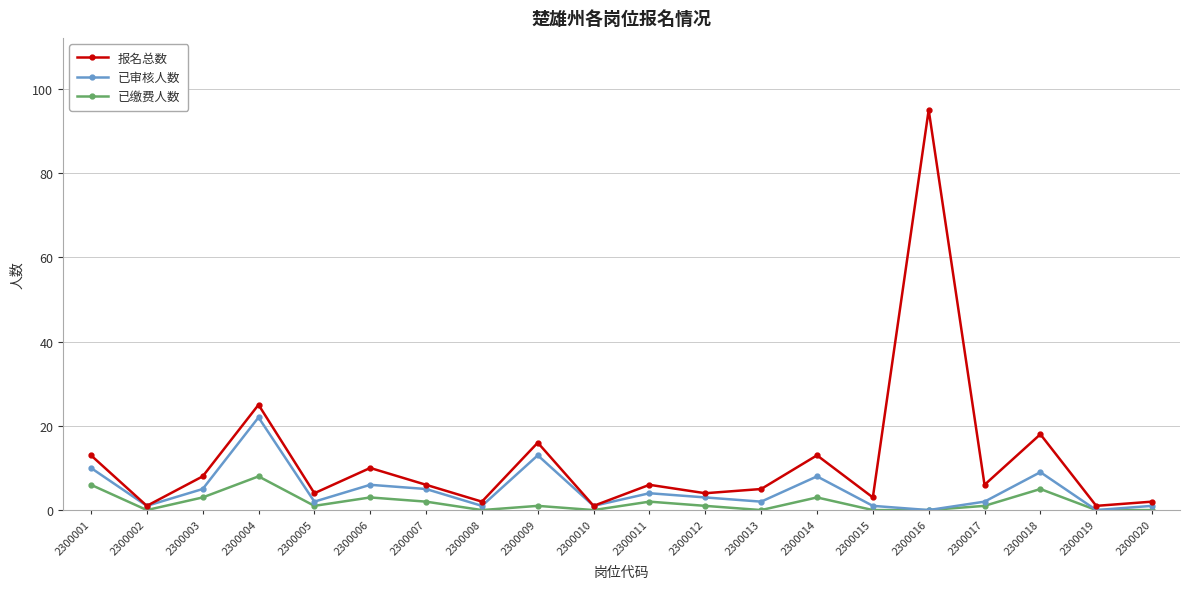

What is the sum of all 已缴费人数 values?

36